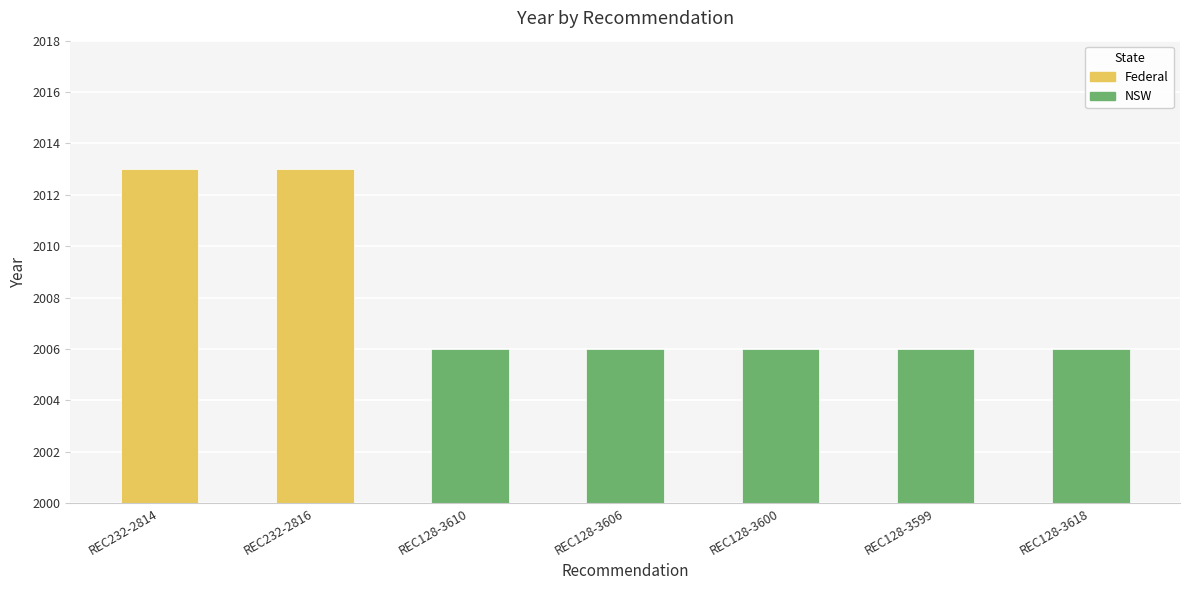

What is the minimum value shown in the chart?

2006